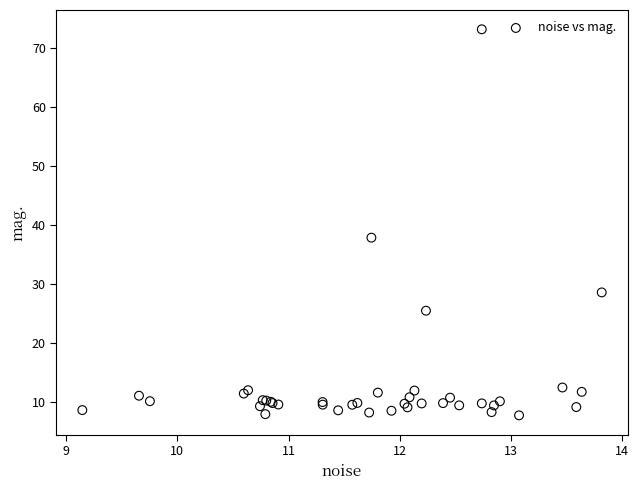

What Y value in the scatter plot is closest to 40?

37.9